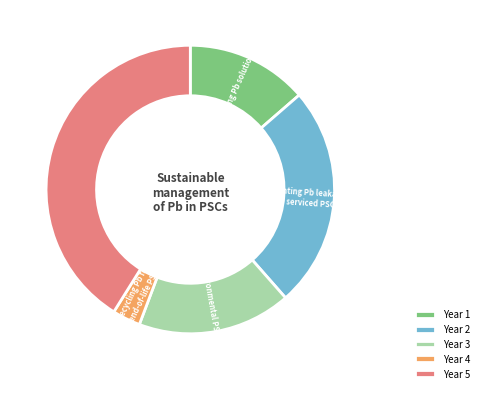

Combined, do Year 5 and Year 3 account for over 50%?

Yes